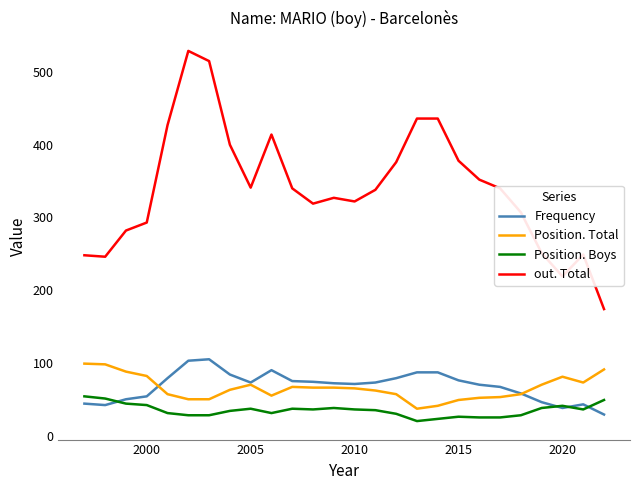

Does the chart have visible grid lines?

No